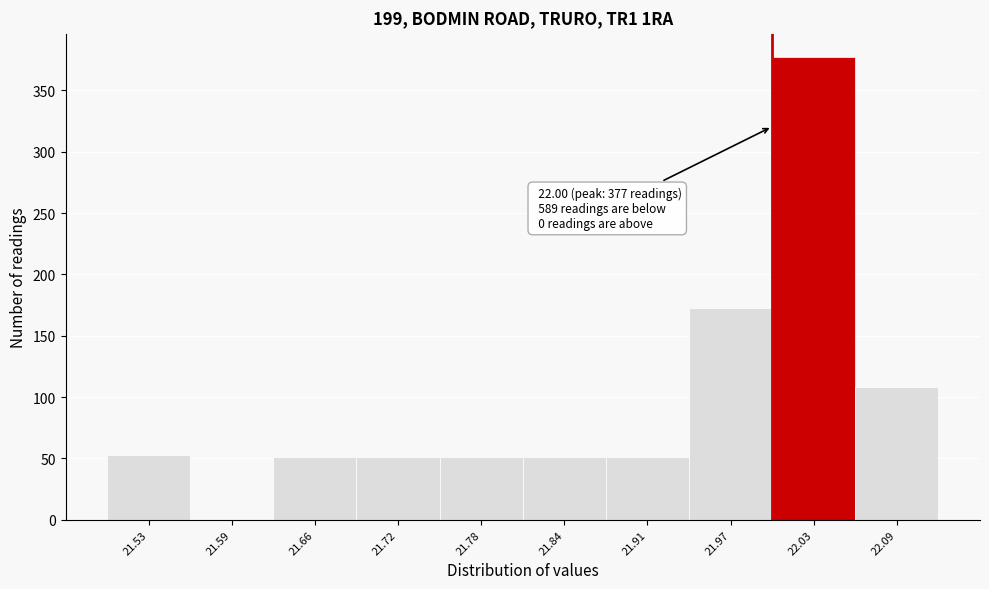

Which range on the x-axis has the tallest bar?

22.00 to 22.06